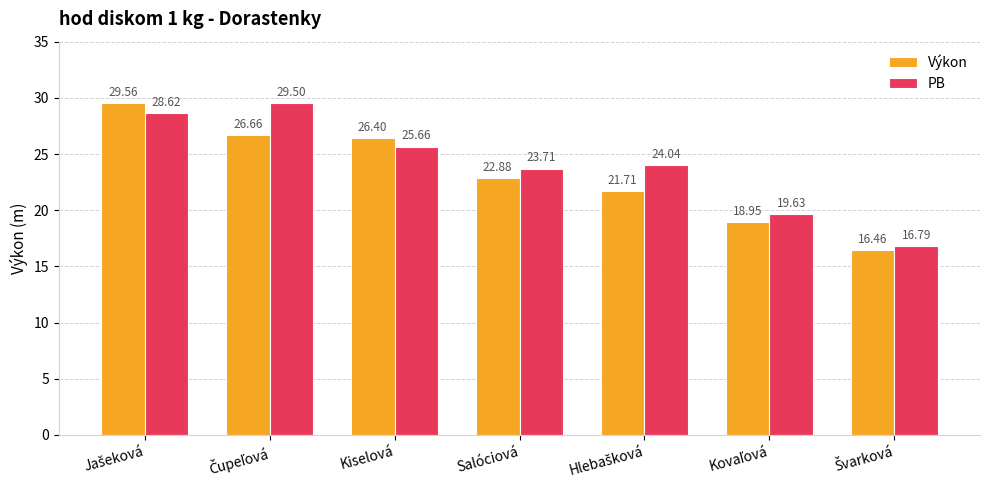

What is the average value of the Výkon series?

23.2